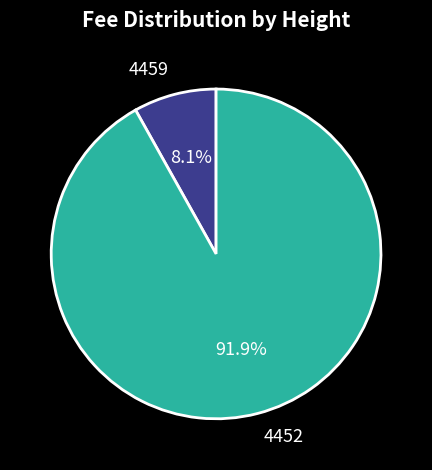

Which slice is the largest?

4452